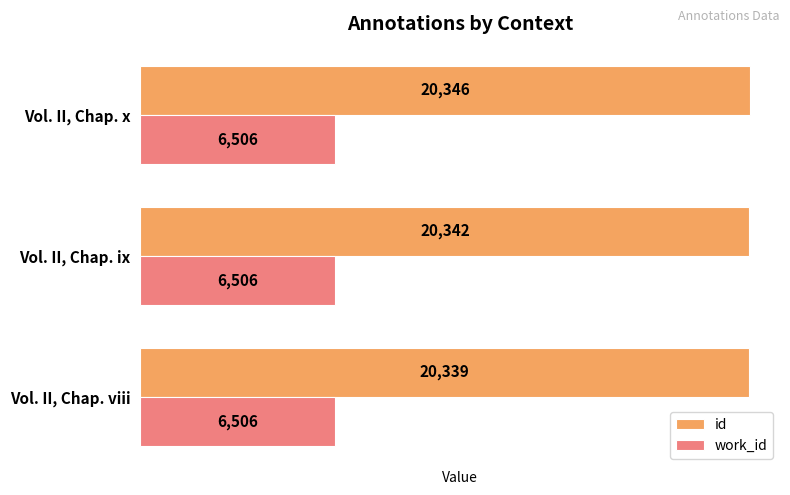

Is it true that work_id equals 3102.4 at Vol. II, Chap. viii?

False